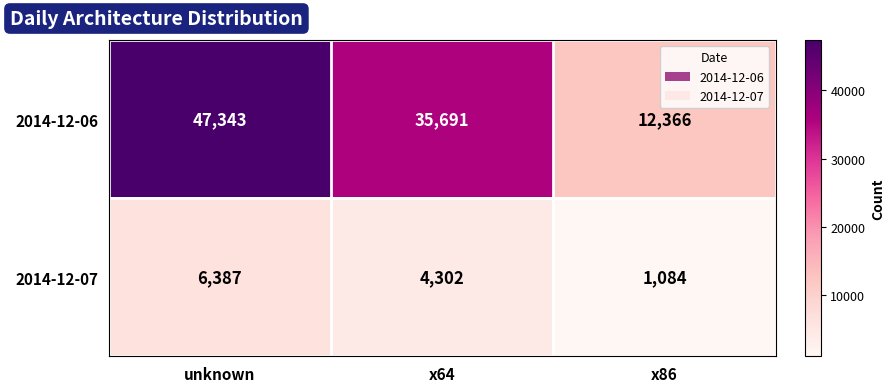

List the series in order of their overall mean, highest first.

2014-12-06, 2014-12-07